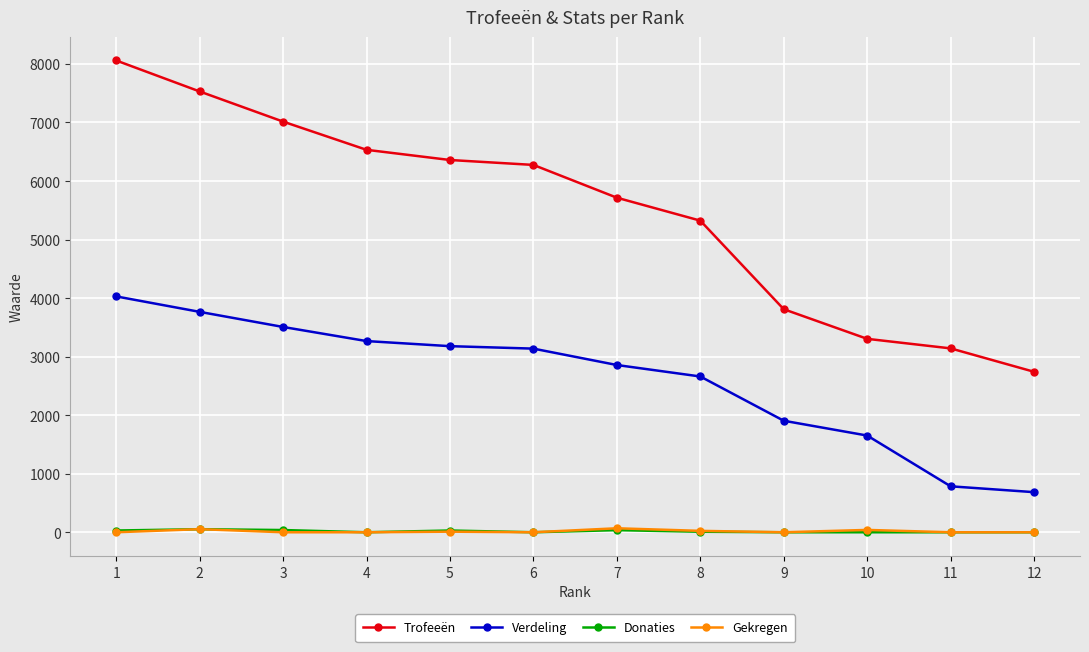

How many values in the Donaties series are below 9?

6